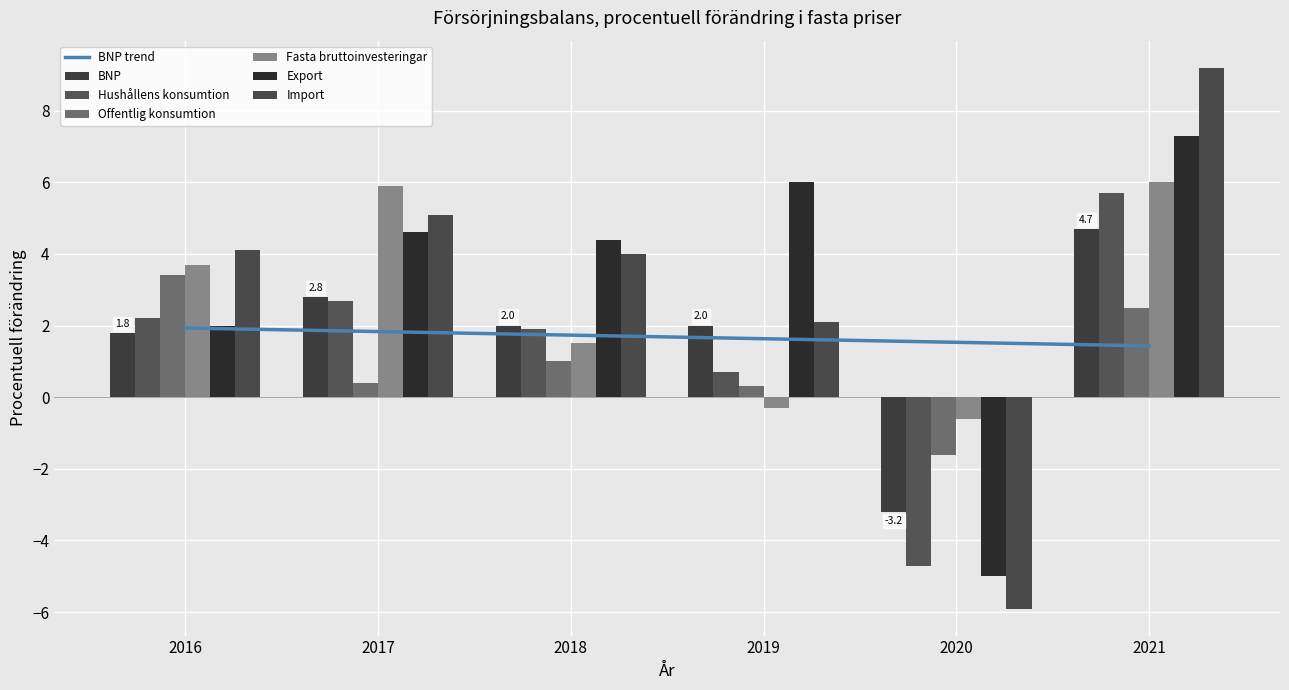

How many series are shown in this chart?

6